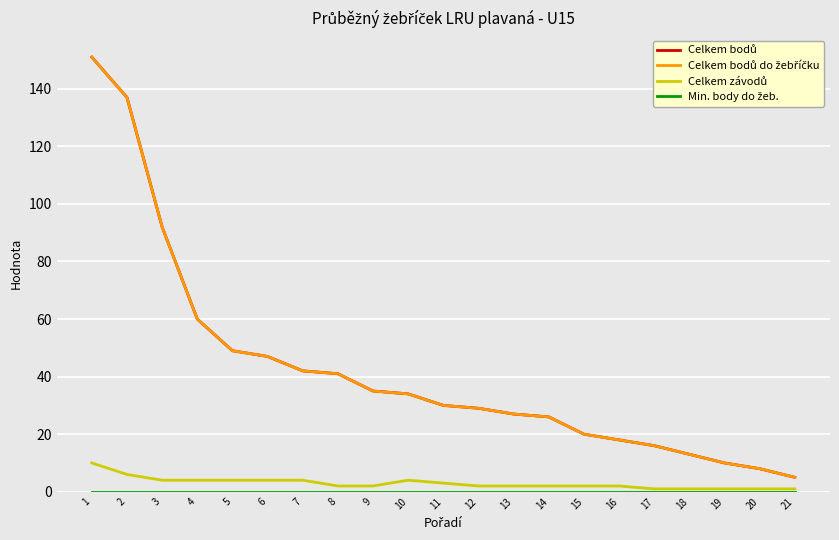

What is the spread (max minus min) of values at 20?

8